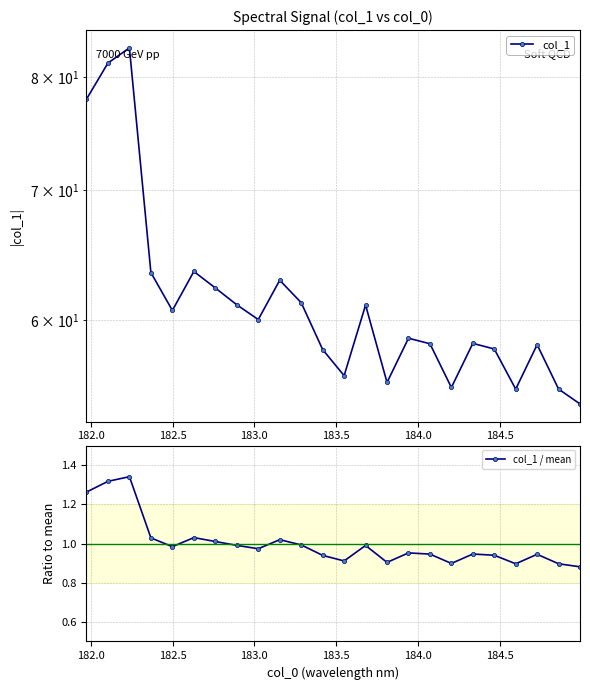

What is the average value of the col_1 / mean series?

1.0